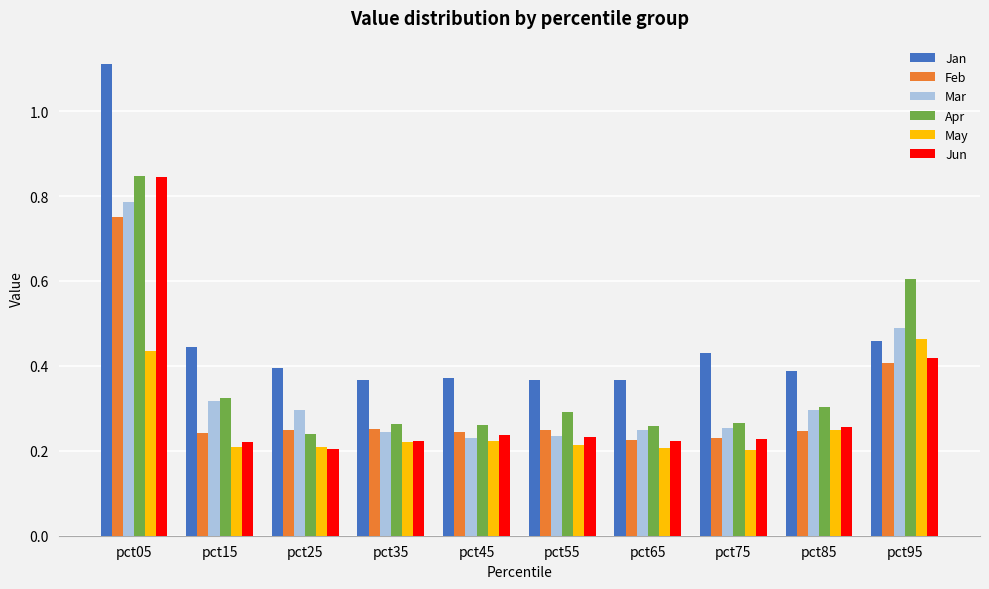

Which series has the largest range (max minus min)?

Jan